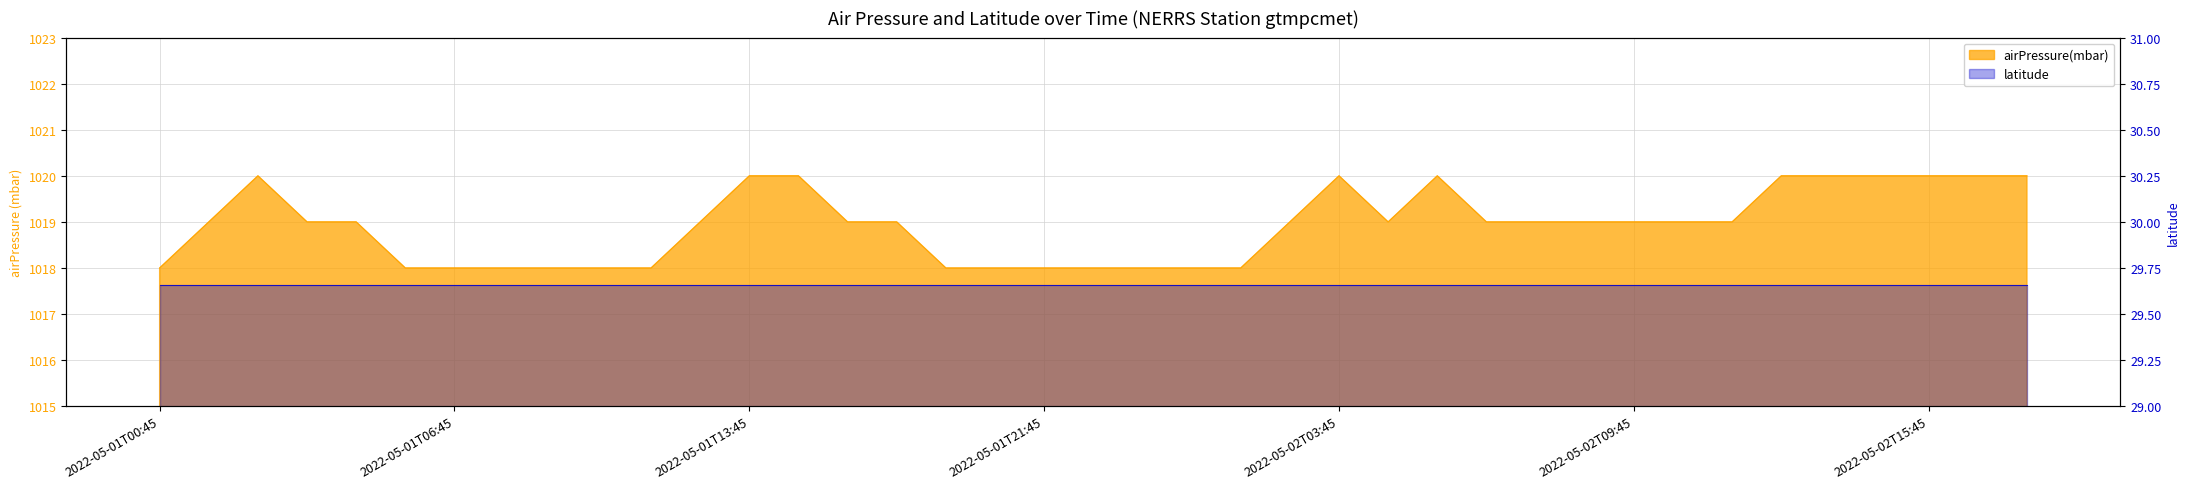

How many points are lower than both their immediate neighbors (excluding endpoints)?

1